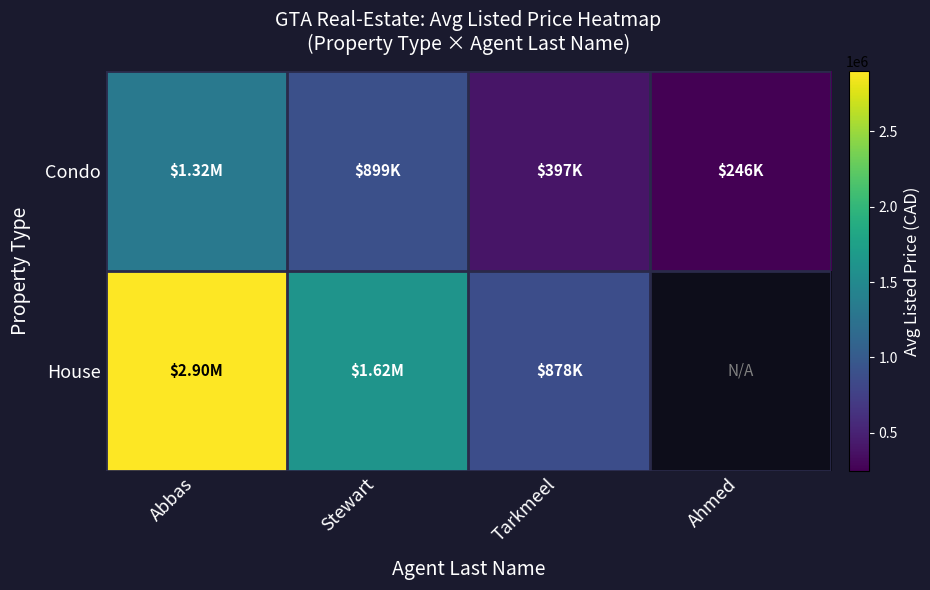

Rank the series by their maximum value, from lowest to highest.

Condo, House